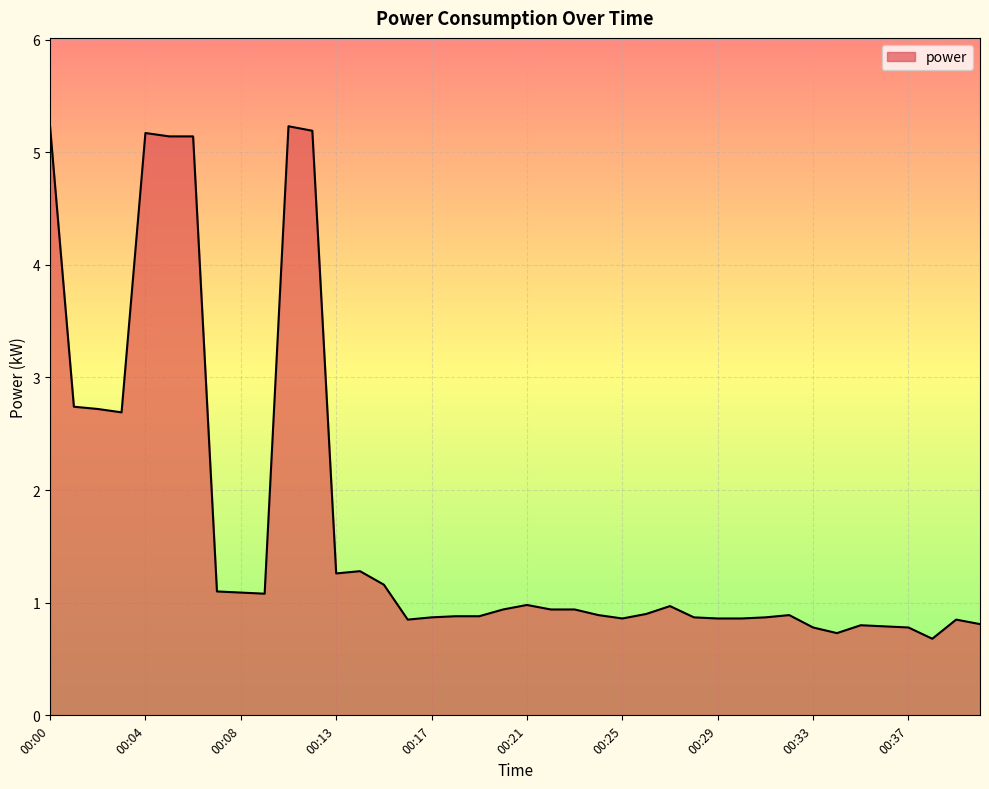

What is the greatest value displayed?

5.2